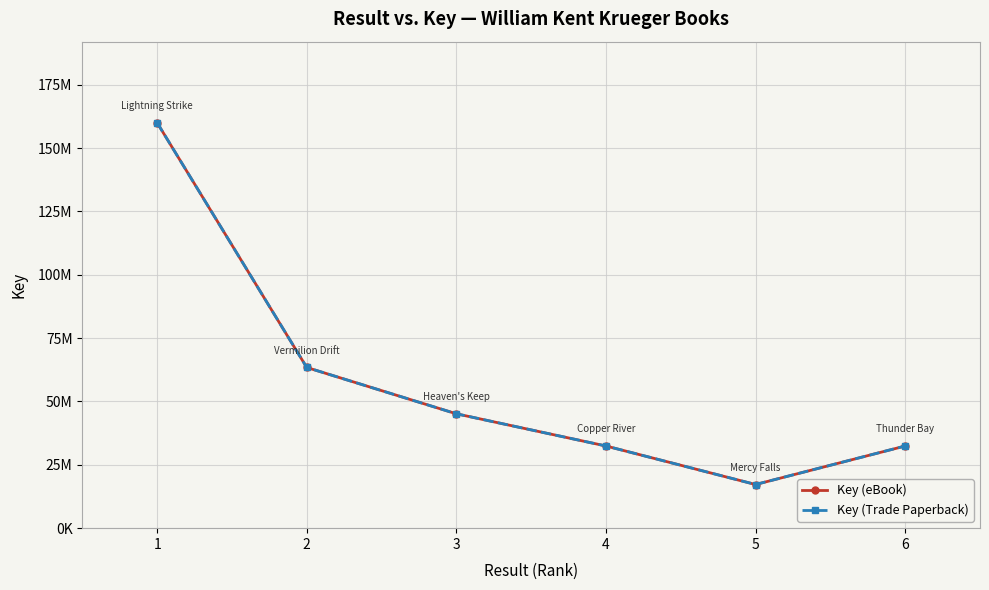

What are all the series names shown in the legend?

Key (eBook), Key (Trade Paperback)